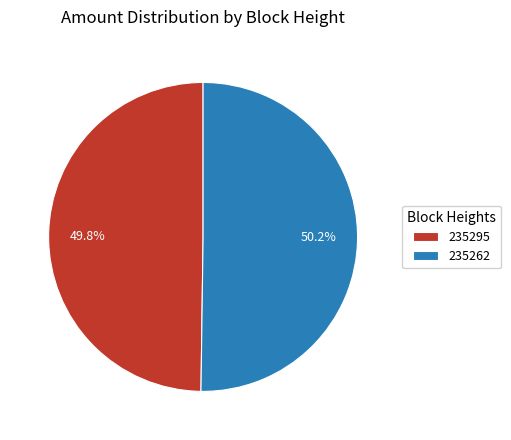

Approximately how many times larger is the value at 235295 compared to 235262?

1.0